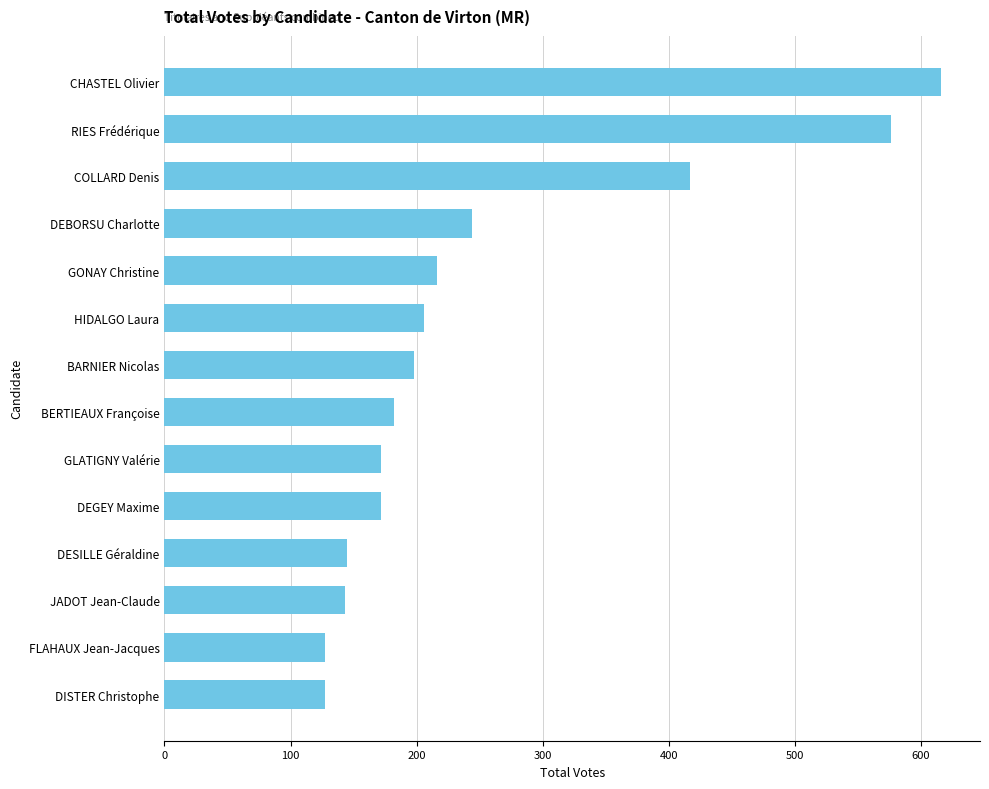

Does the chart contain stacked bars?

No